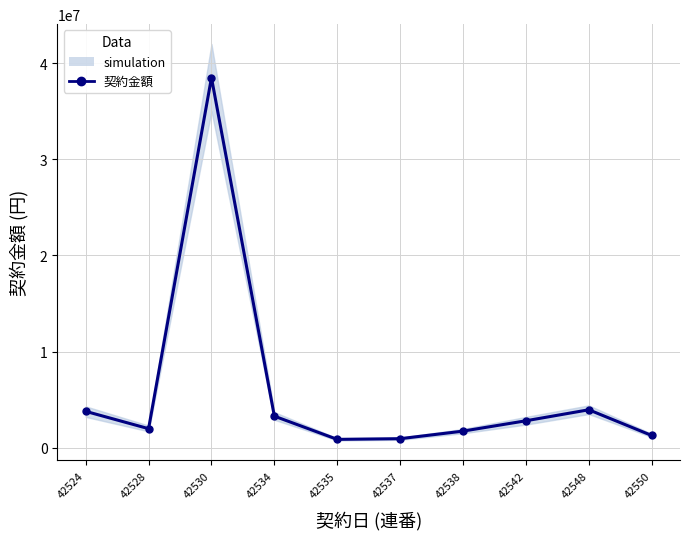

Where does the data first go above 2799079?

42524